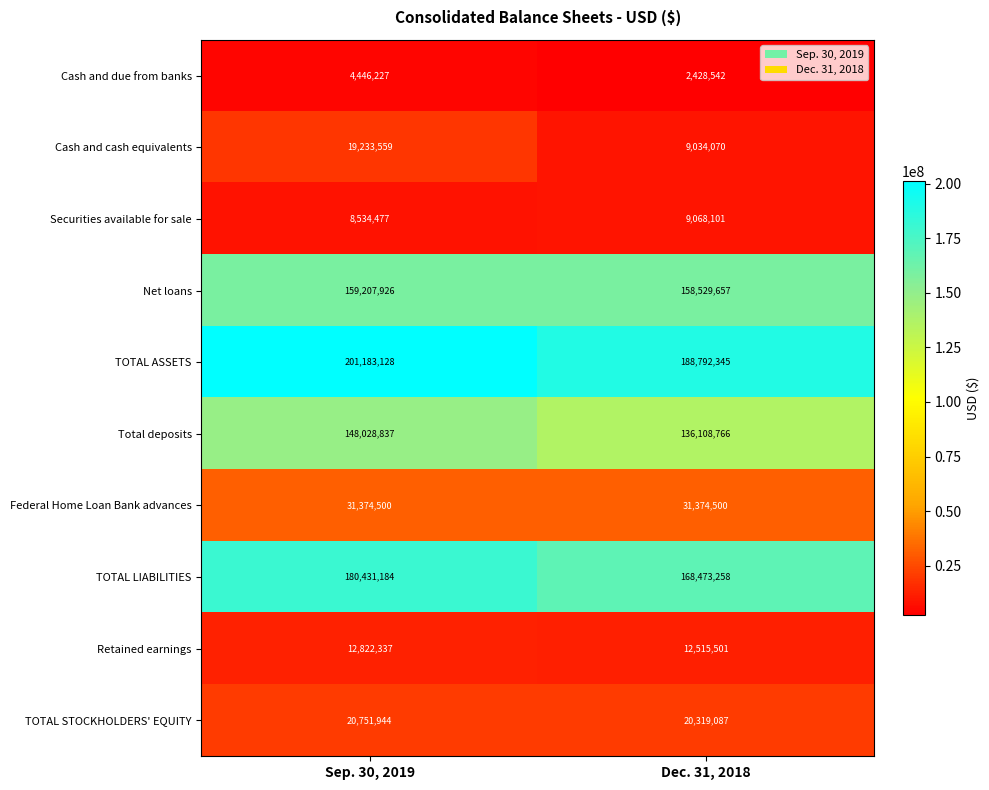

True or false: Net loans has a value of 159207926 at Sep. 30, 2019.

True